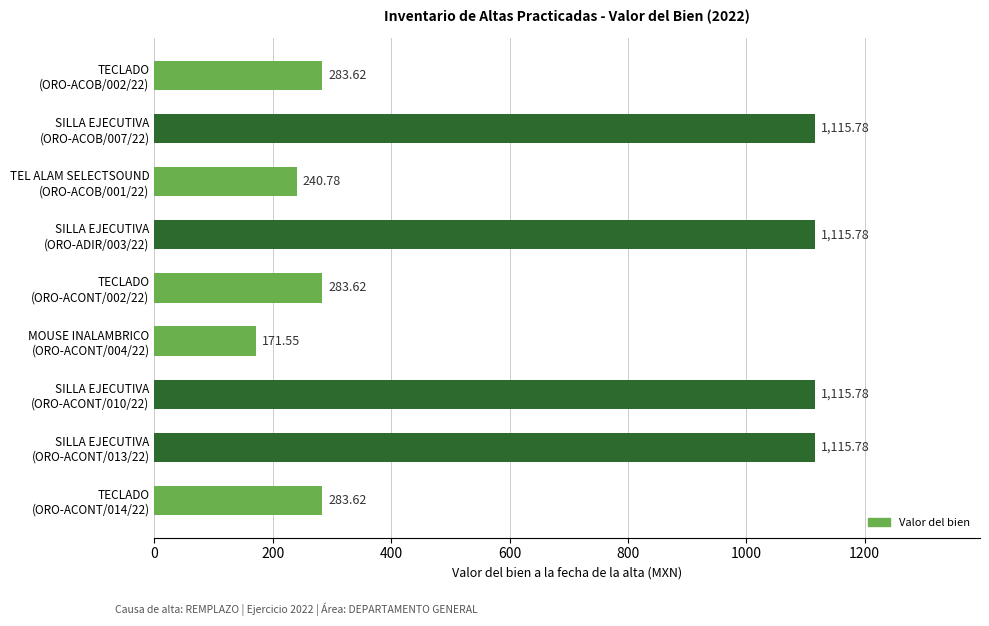

What is the difference between the maximum and second lowest values?

875.0